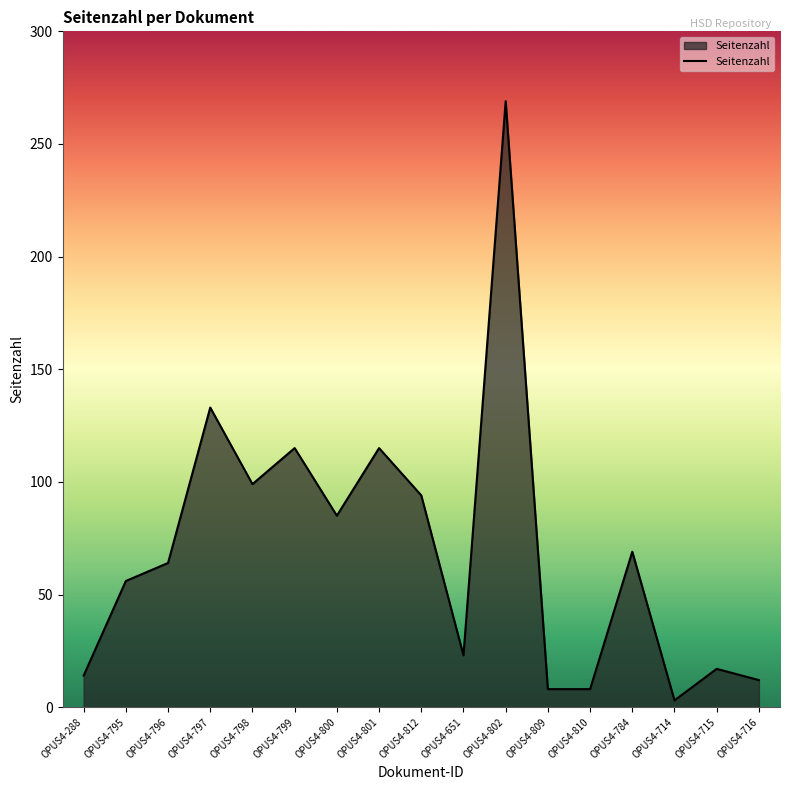

At which label is the value closest to 136?

OPUS4-797